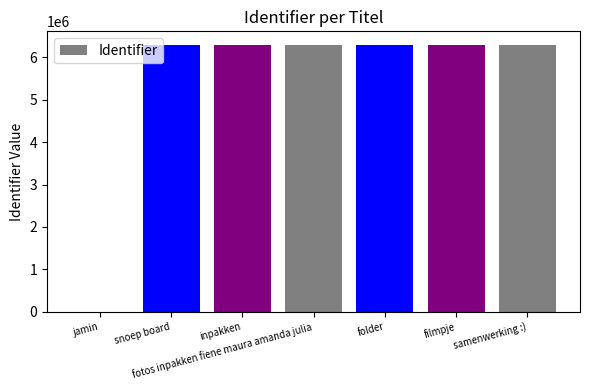

Is it true that the value at jamin is -2286495?

False